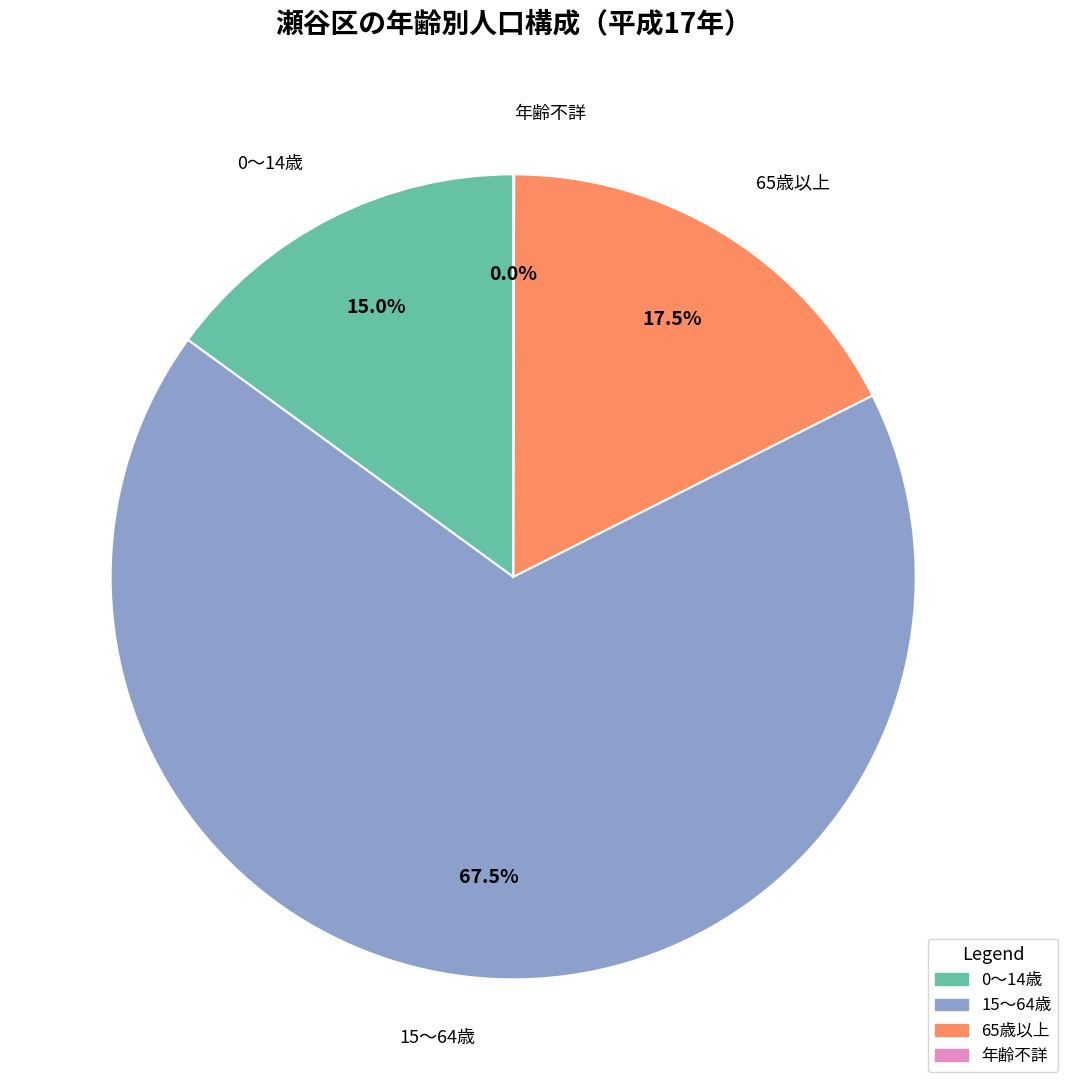

Which has a higher value, 0～14歳 or 15～64歳?

15～64歳